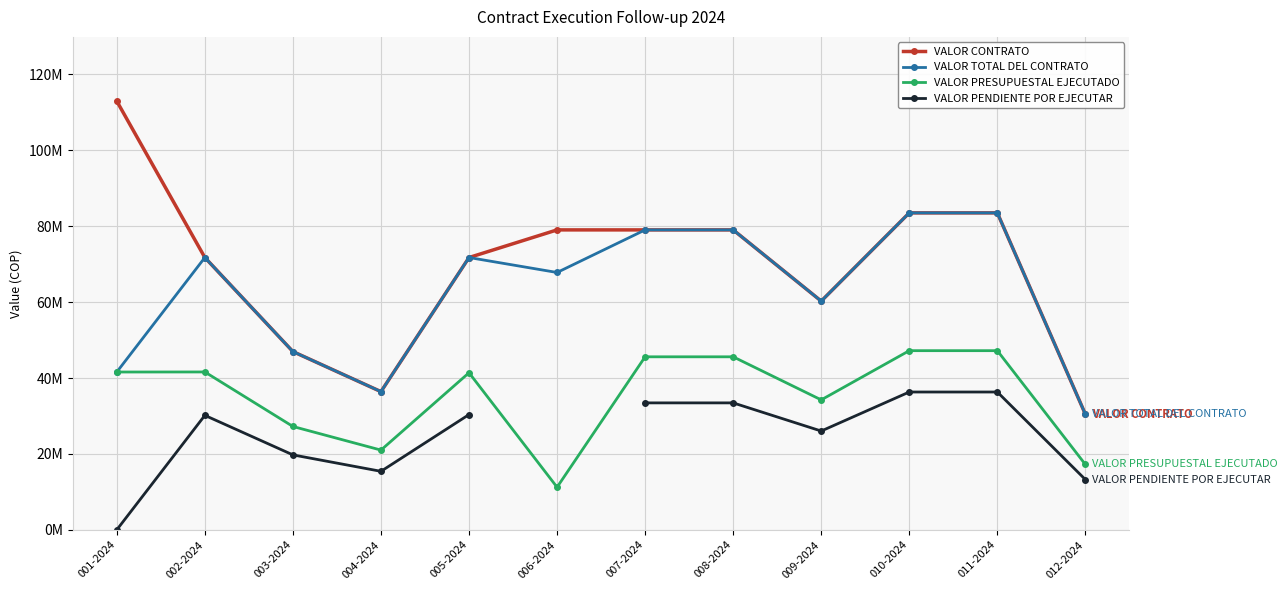

What is the difference between the highest and lowest values at 003-2024?

27231667.0